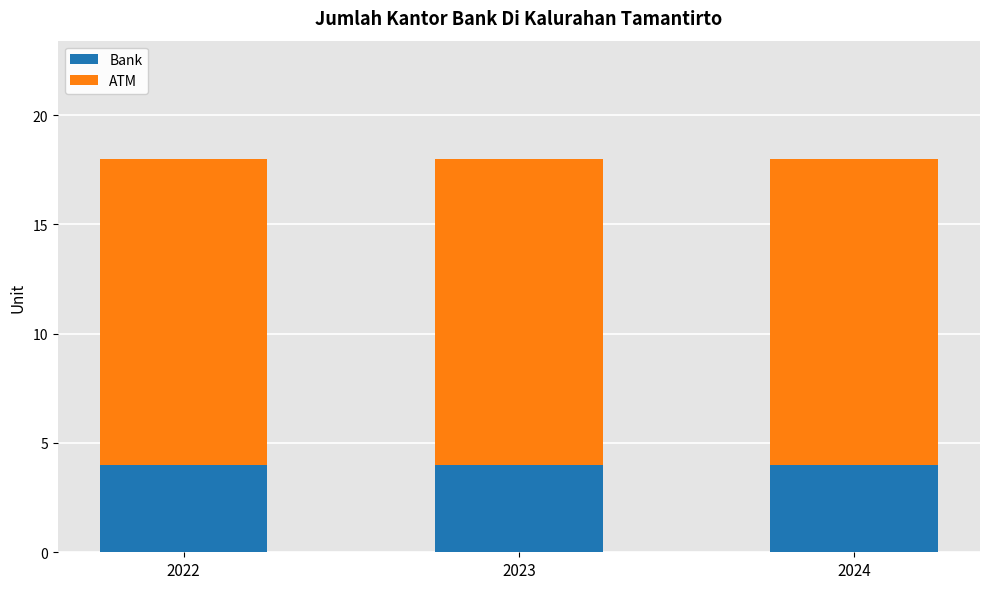

How many bars are there in total?

3